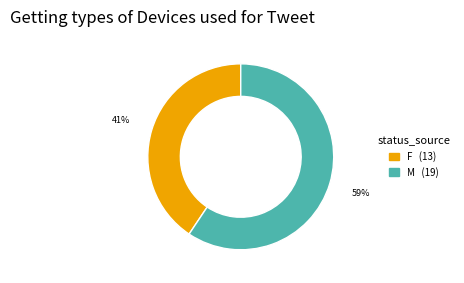

What percentage is the F slice, to the nearest percent?

41%